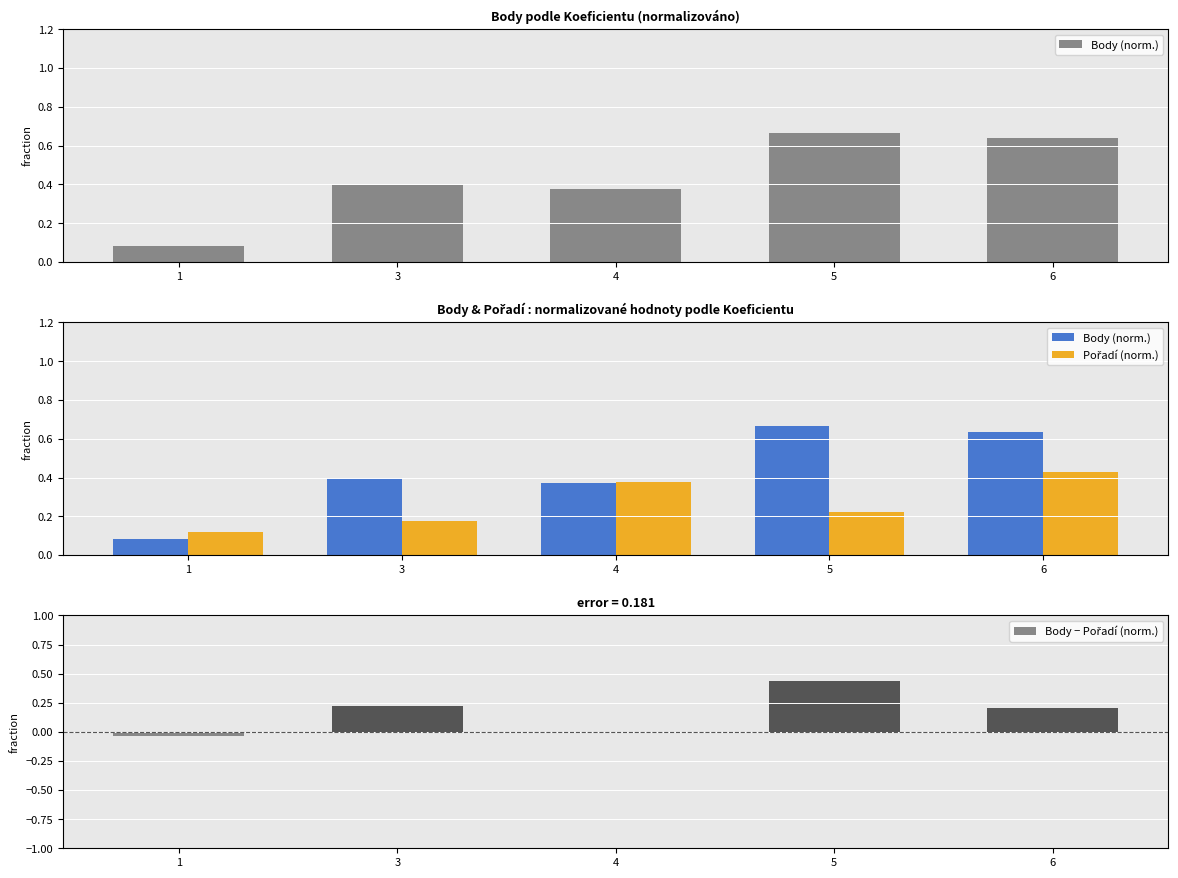

Is the value of Body − Pořadí (norm.) at 1 greater than the value of Pořadí (norm.) at 5?

No